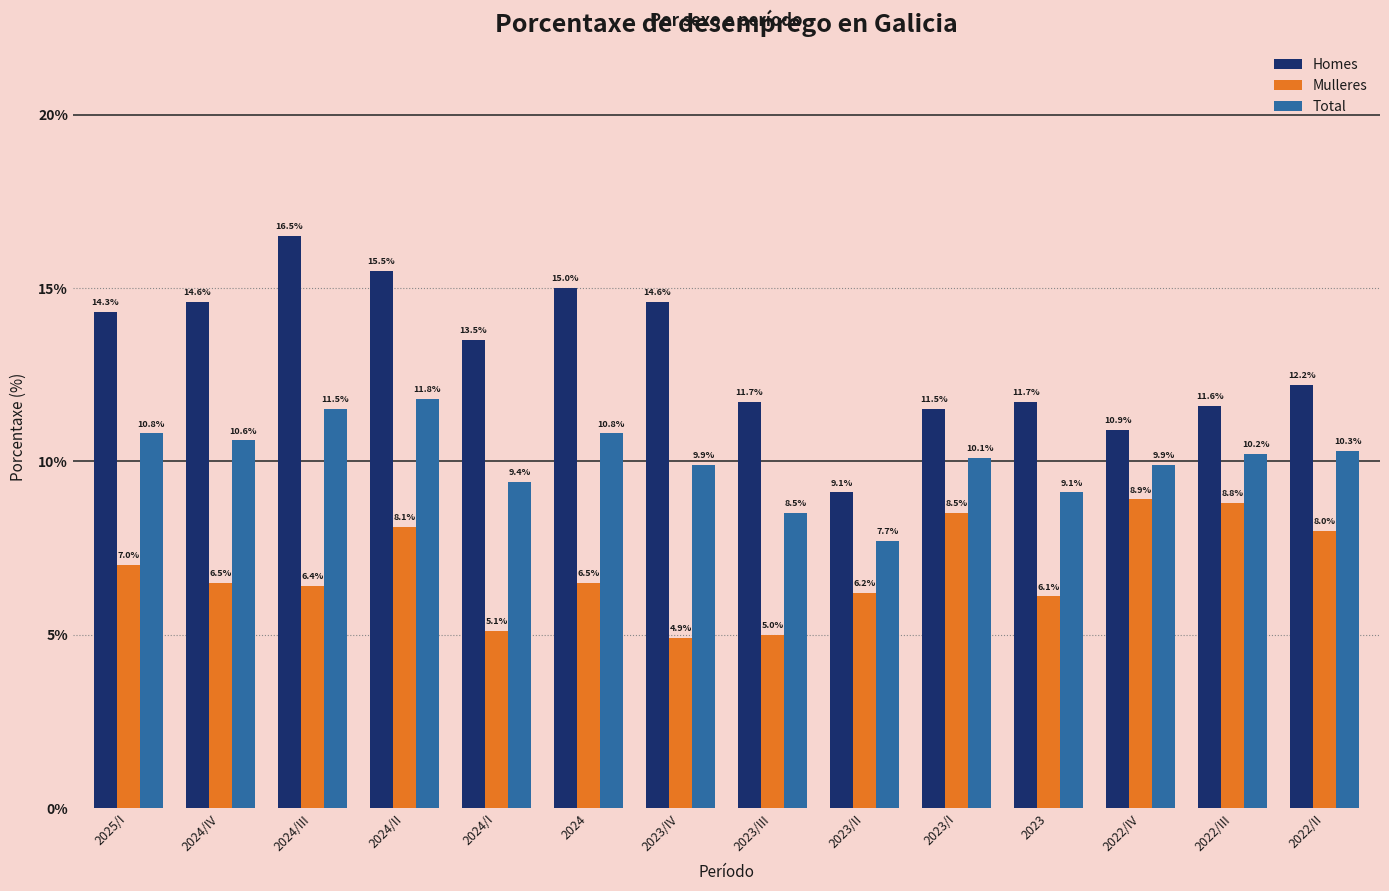

What is the difference between the second highest and minimum values in the Mulleres series?

3.9